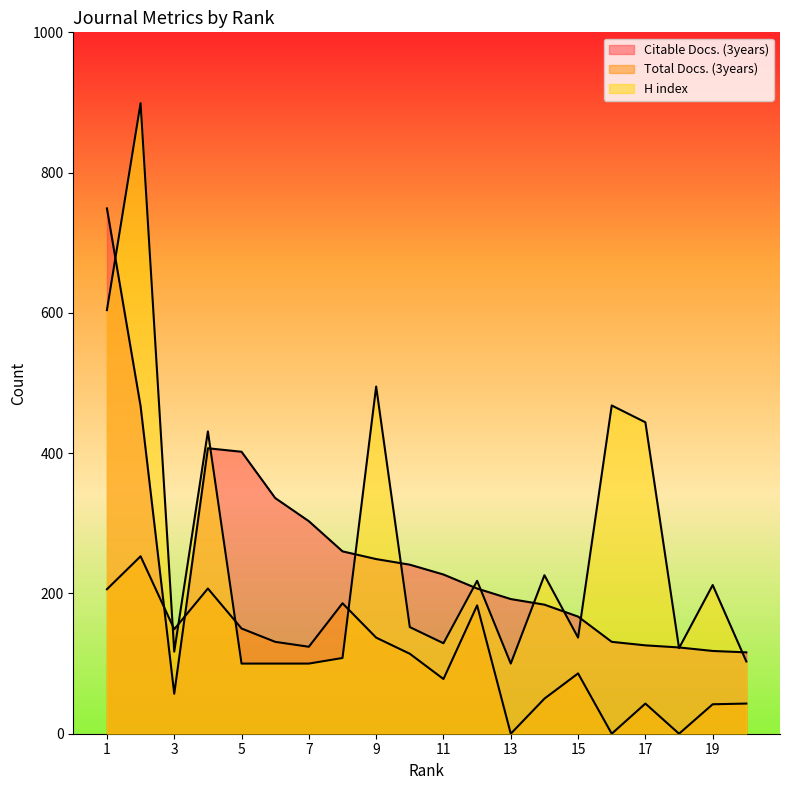

Rank the series by their maximum value, from highest to lowest.

H index, Citable Docs. (3years), Total Docs. (3years)